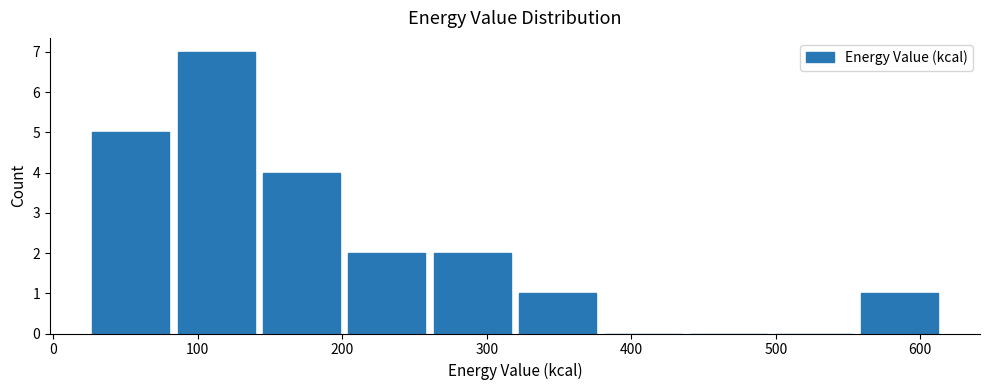

Which range on the x-axis has the tallest bar?

80 to 140